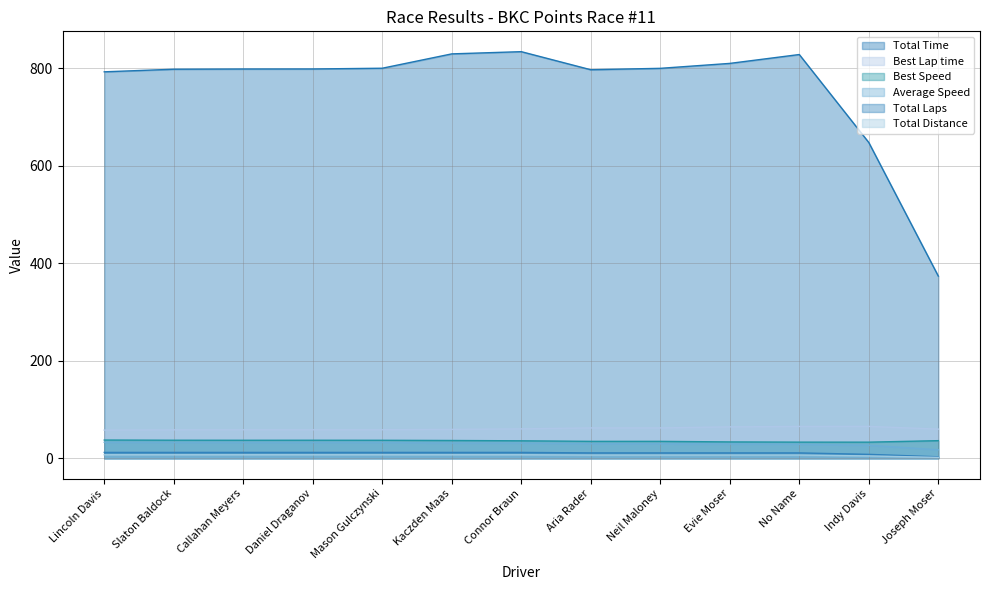

What is the sum of all Best Speed values?

462.6